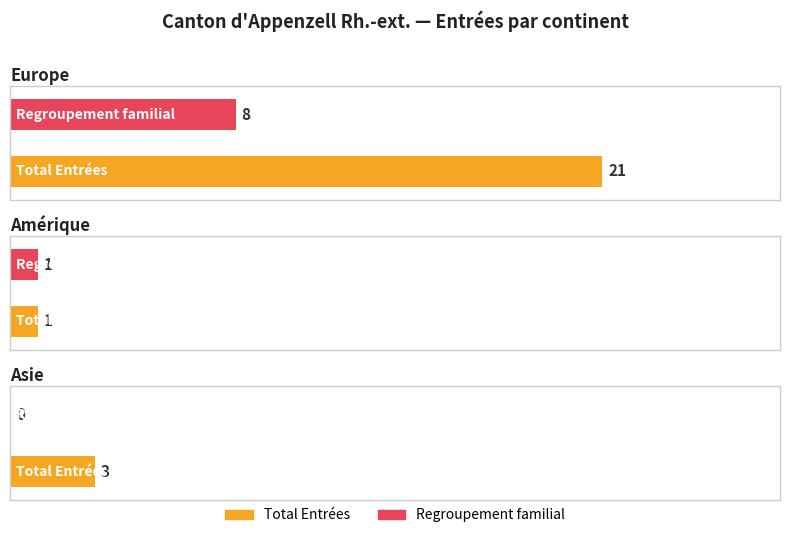

The value of Autres entrées at Europe is 0. True or false?

False